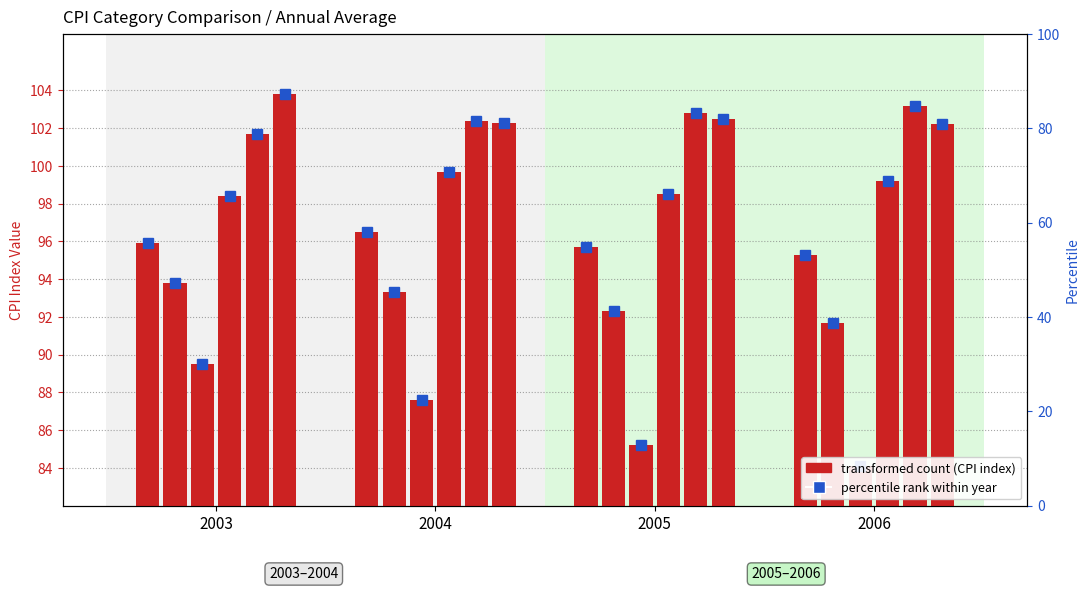

How many bars are there in total?

4